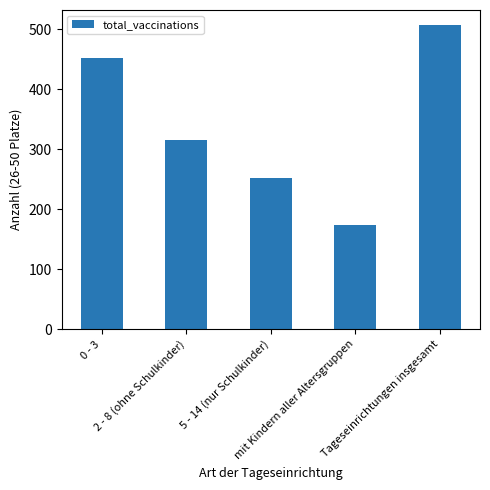

Rank the categories by value from lowest to highest.

mit Kindern aller Altersgruppen, 5 - 14 (nur Schulkinder), 2 - 8 (ohne Schulkinder), 0 - 3, Tageseinrichtungen insgesamt